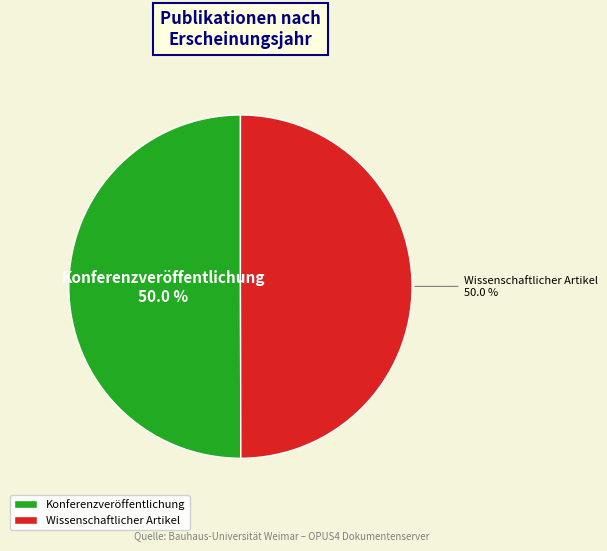

What portion of the pie excludes Konferenzveröffentlichung?

50.0%